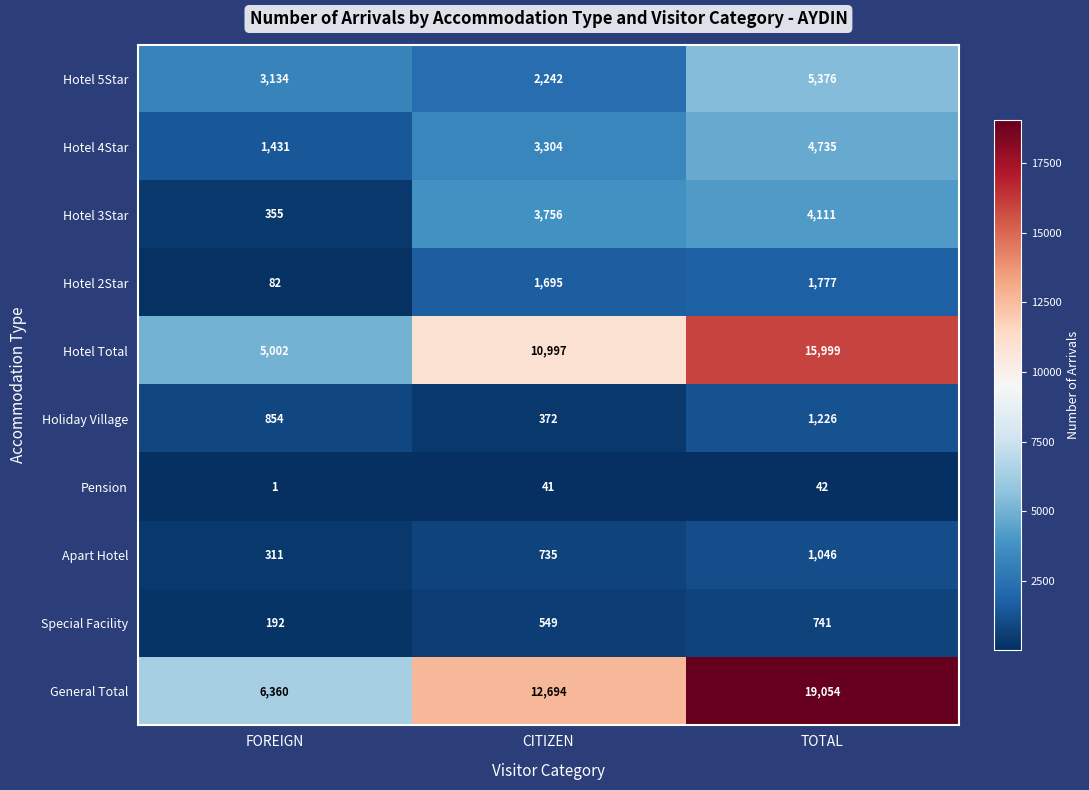

Which series has the largest total across all categories?

General Total